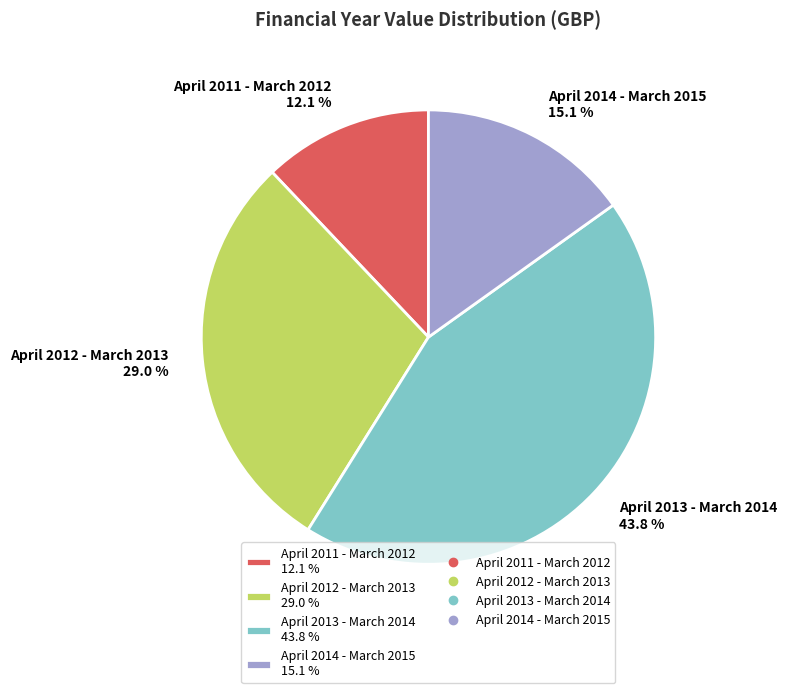

The April 2014 - March 2015 slice represents 8% of the pie. True or false?

False